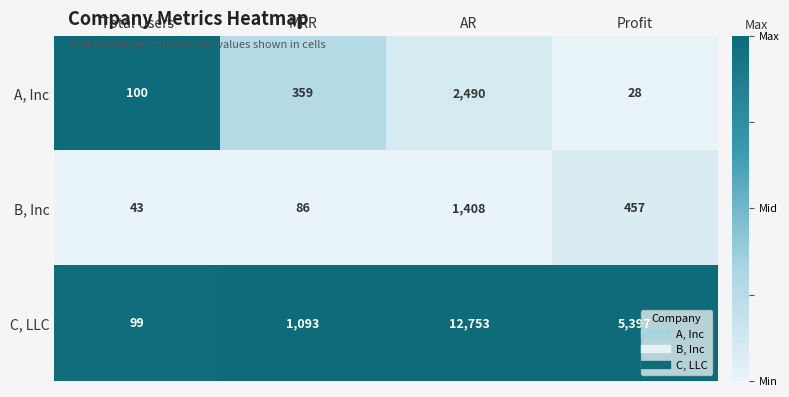

Reading left to right, transcribe all the data shown in this chart.

A, Inc: 100	359	2490	28
B, Inc: 43	86	1408	457
C, LLC: 99	1093	12753	5397